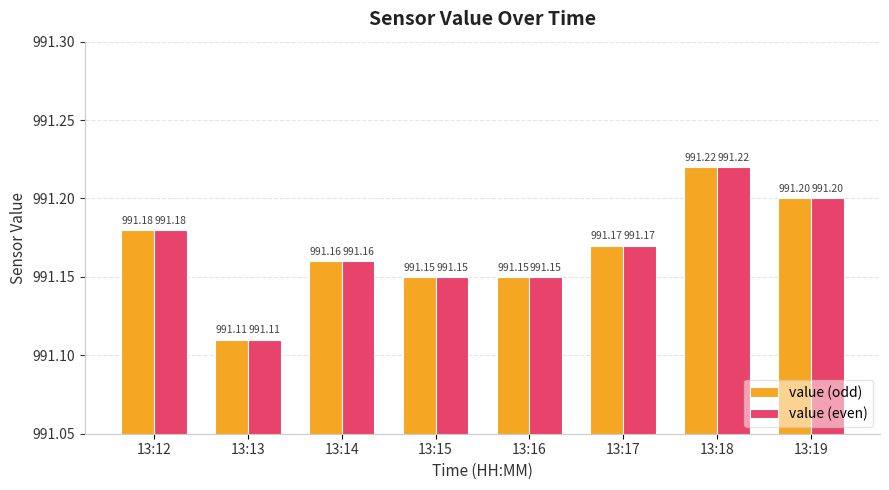

Count the value (odd) values in the range 991 to 992.

8